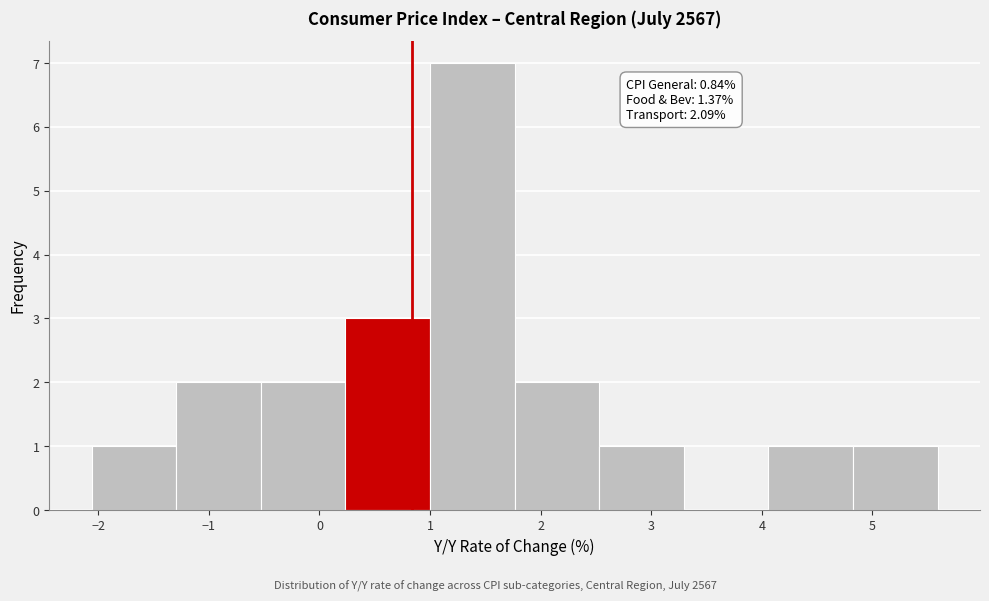

Which range on the x-axis has the tallest bar?

1.0 to 1.8